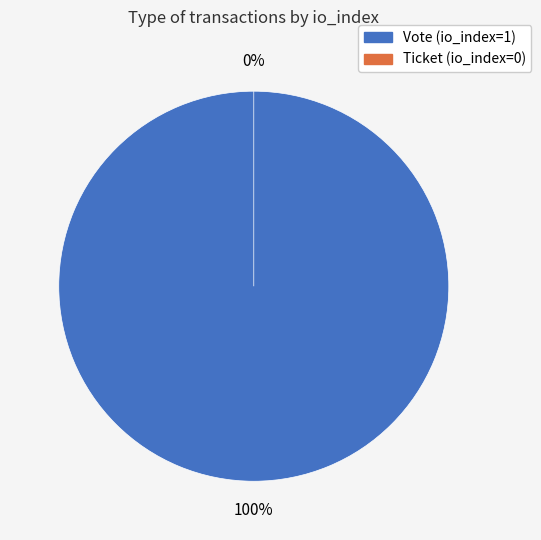

Is Ticket (io_index=0) the majority of the pie?

No